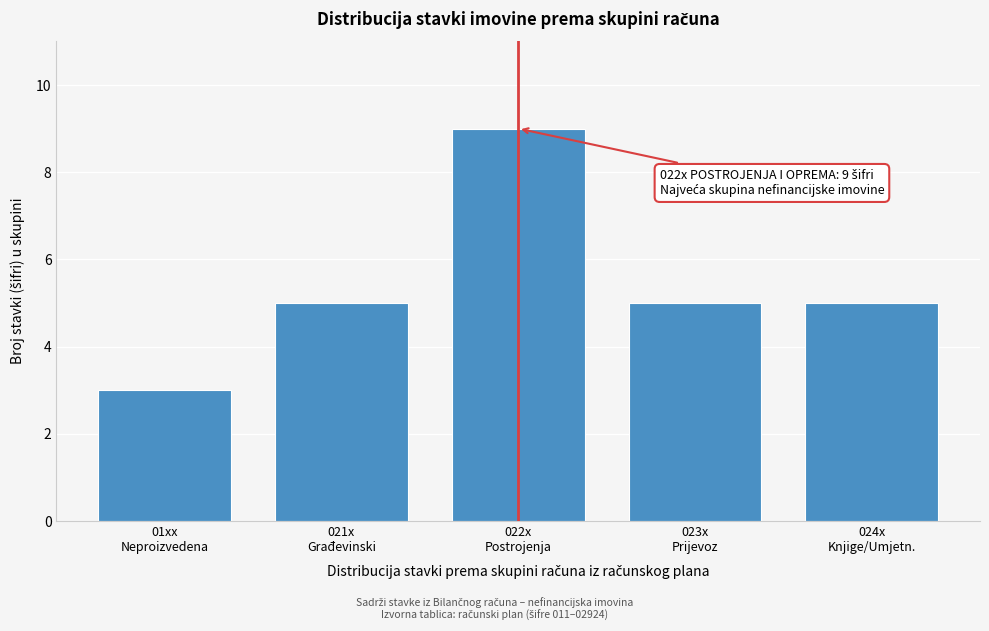

Reading left to right, list all the values displayed in this chart.

3	5	9	5	5